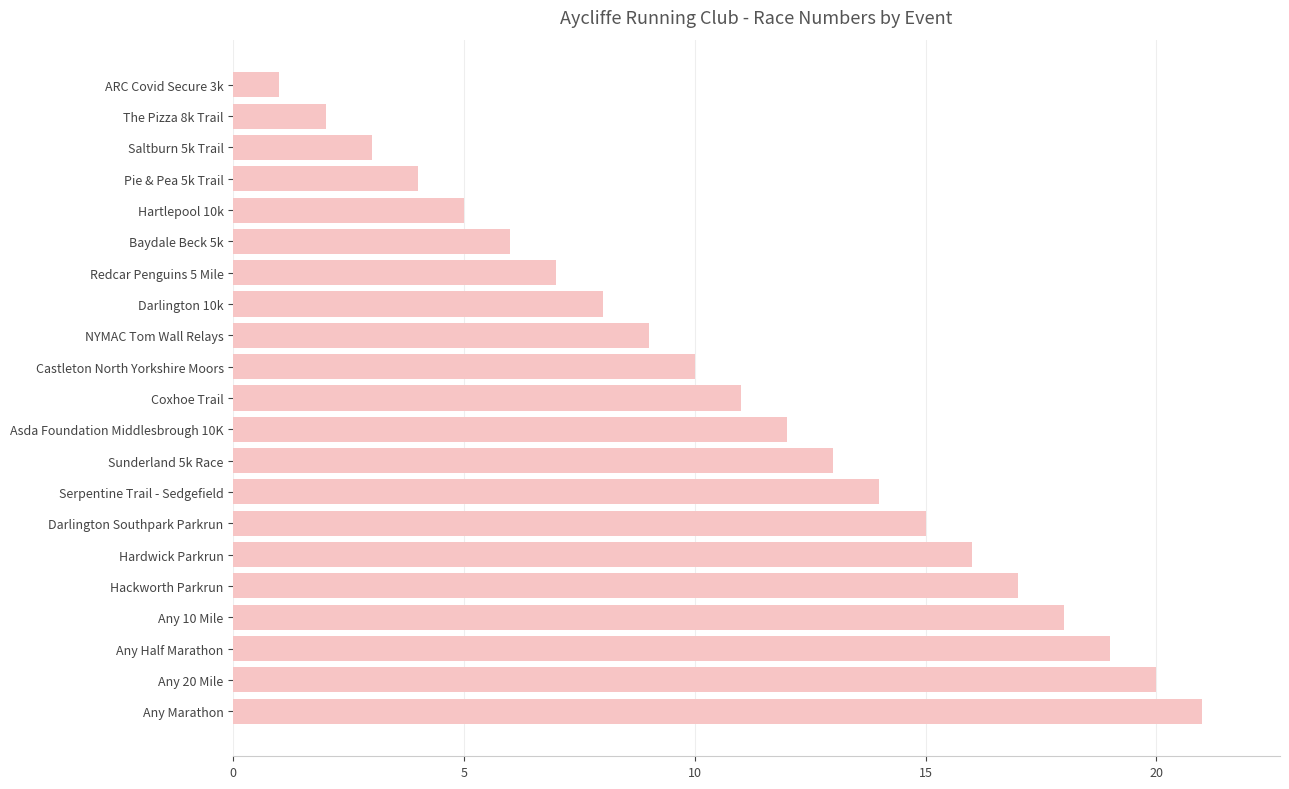

How many bars are there in total?

21